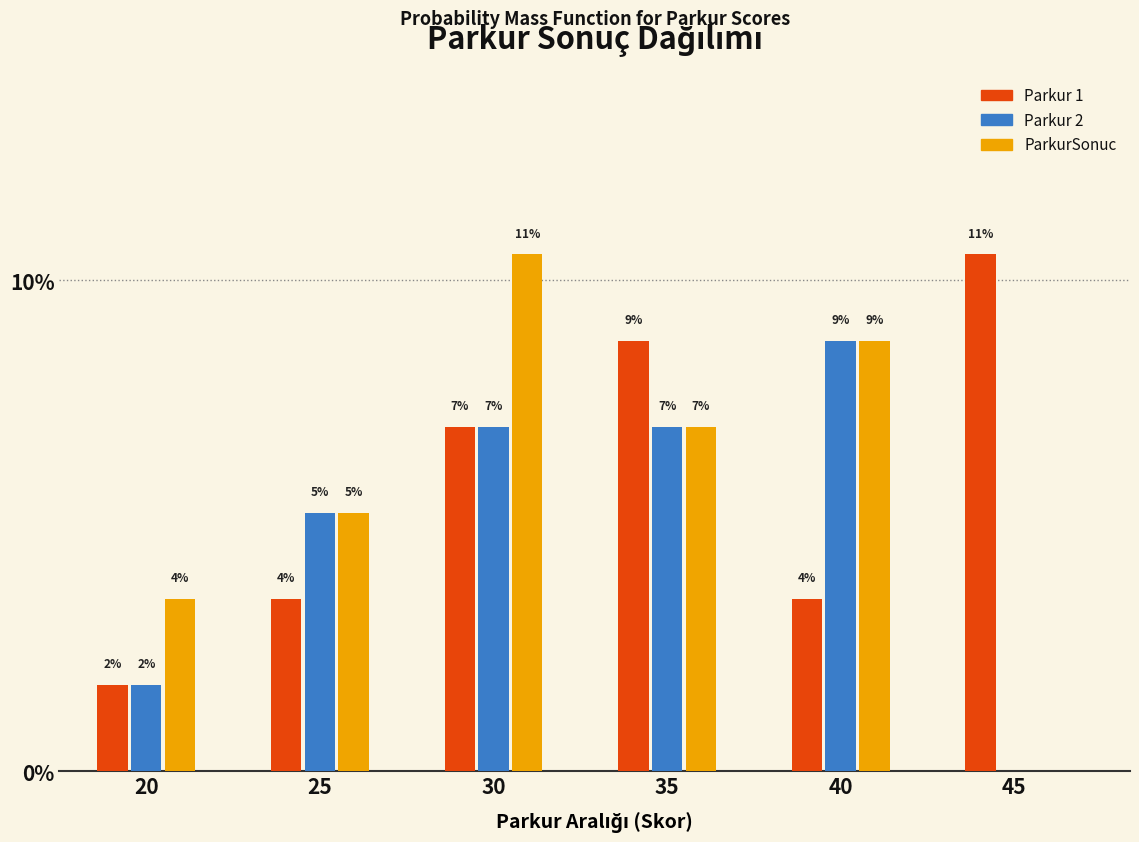

What are all the series names shown in the legend?

Parkur 1, Parkur 2, ParkurSonuc